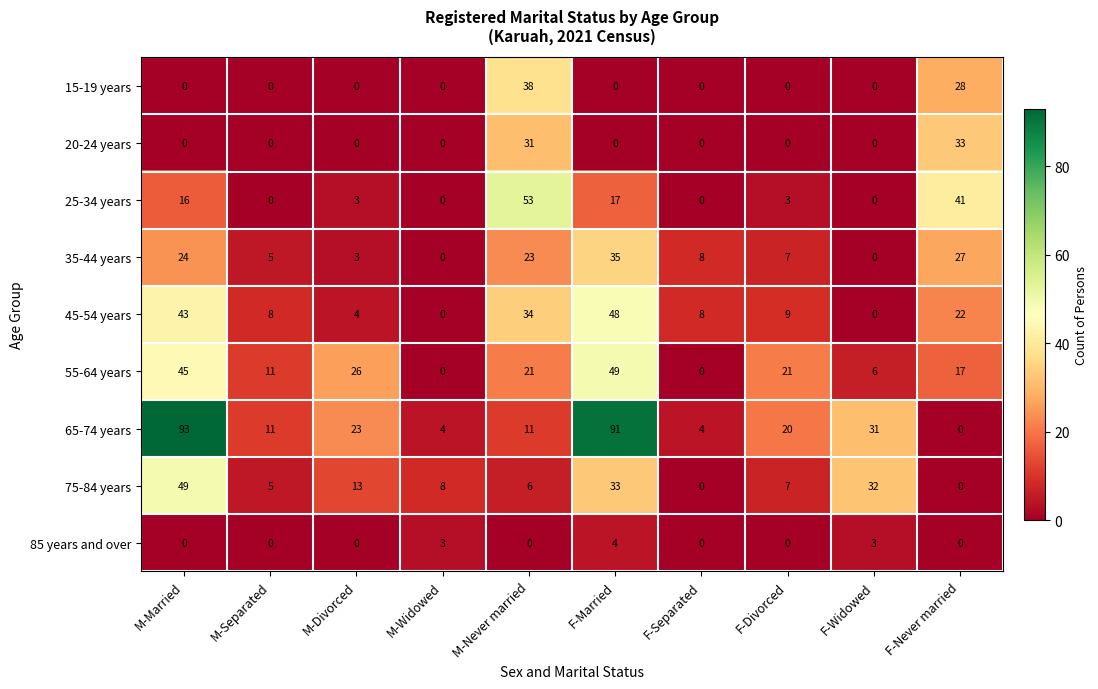

At which label does 15-19 years reach its peak?

M-Never married